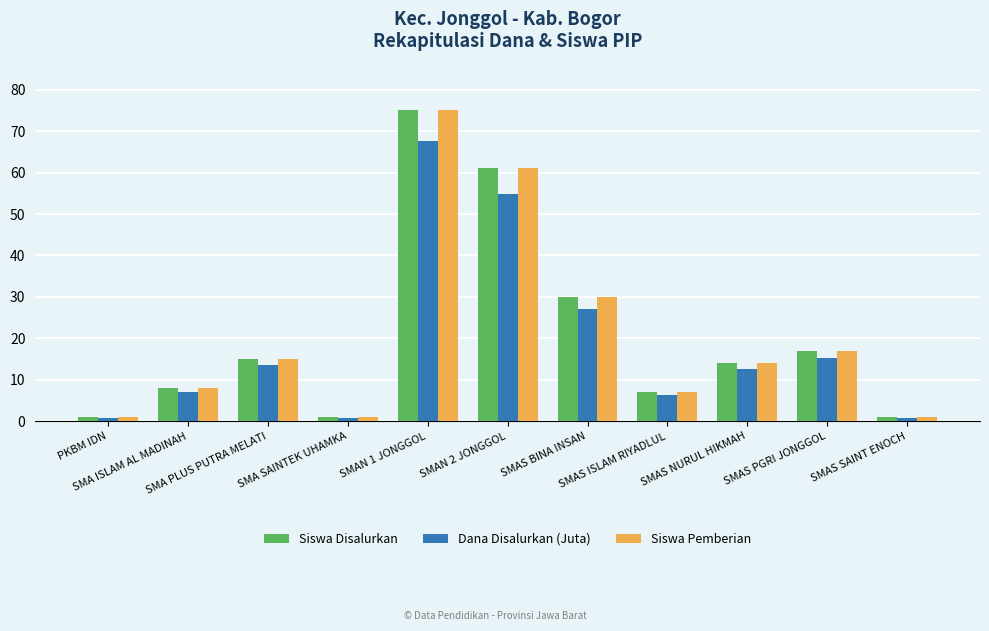

Count the number of data series in this chart.

3